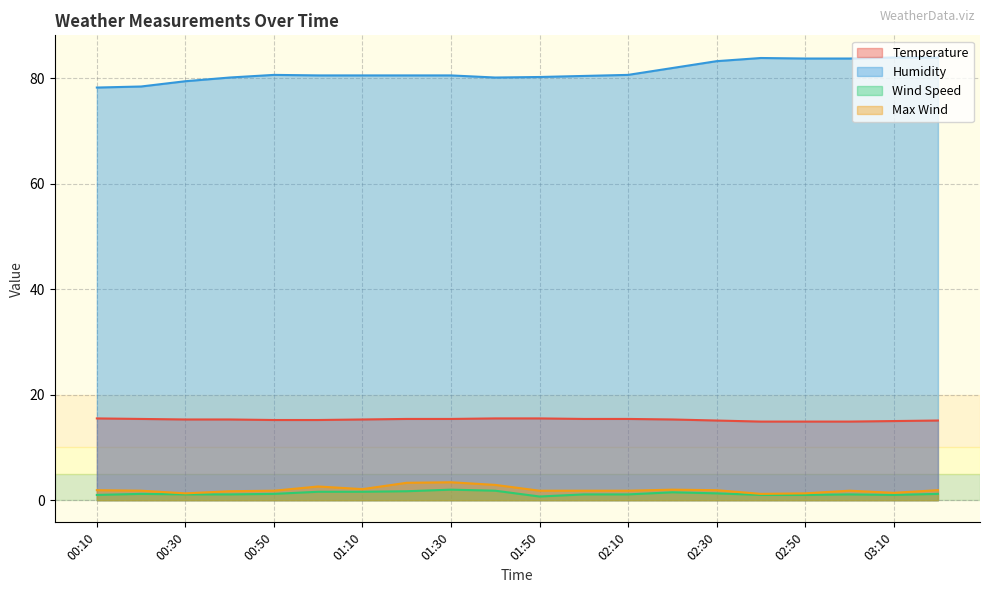

Which series has the largest total across all categories?

Humidity